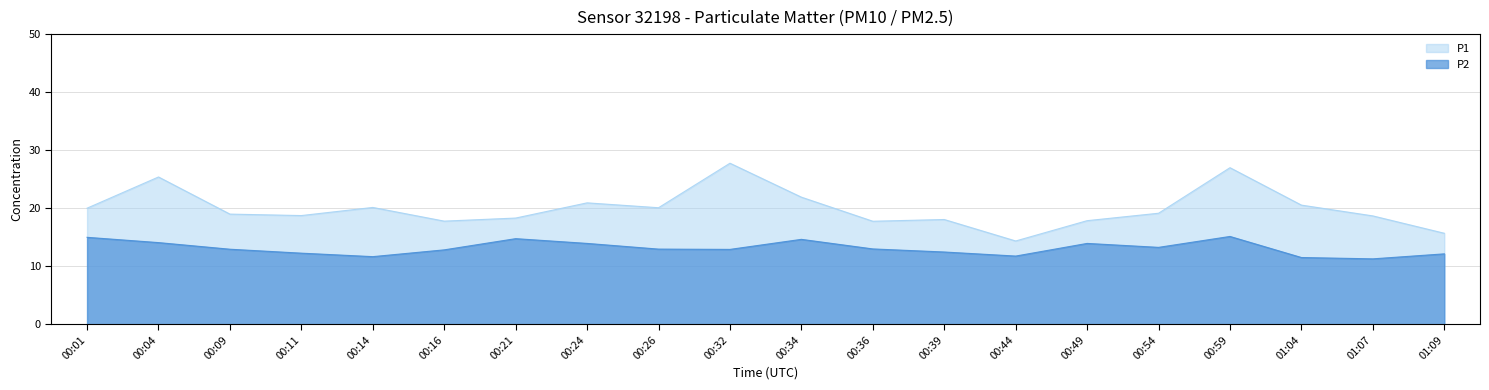

How many values in the P1 series exceed 19?

10